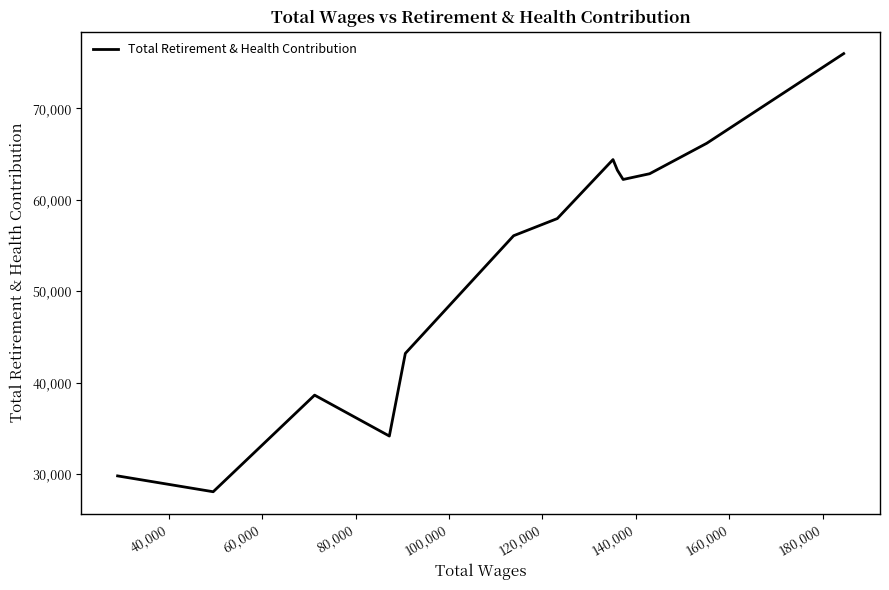

Does the chart have visible grid lines?

No